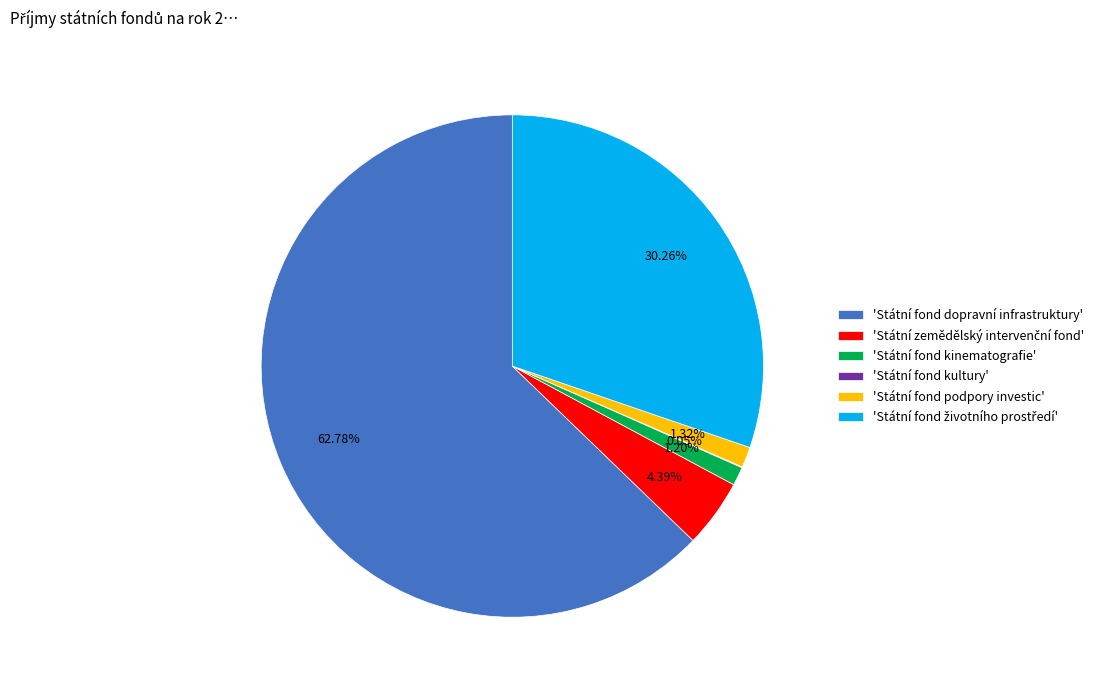

Is there any slice that represents more than half of the pie?

Yes